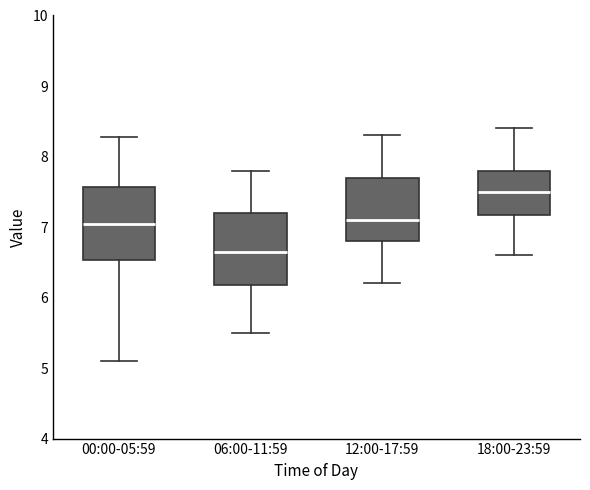

Reading left to right, read every box against the y-axis: the position of its median line, the range the box covers, and the ends of its whiskers. The values are not printed on the chart, so give them approximately, as read against the axis.

00:00-05:59: median 7.1, box 6.5 to 7.6, whiskers 5.1 to 8.3
06:00-11:59: median 6.7, box 6.2 to 7.2, whiskers 5.5 to 7.8
12:00-17:59: median 7.1, box 6.8 to 7.7, whiskers 6.2 to 8.3
18:00-23:59: median 7.5, box 7.2 to 7.8, whiskers 6.6 to 8.4